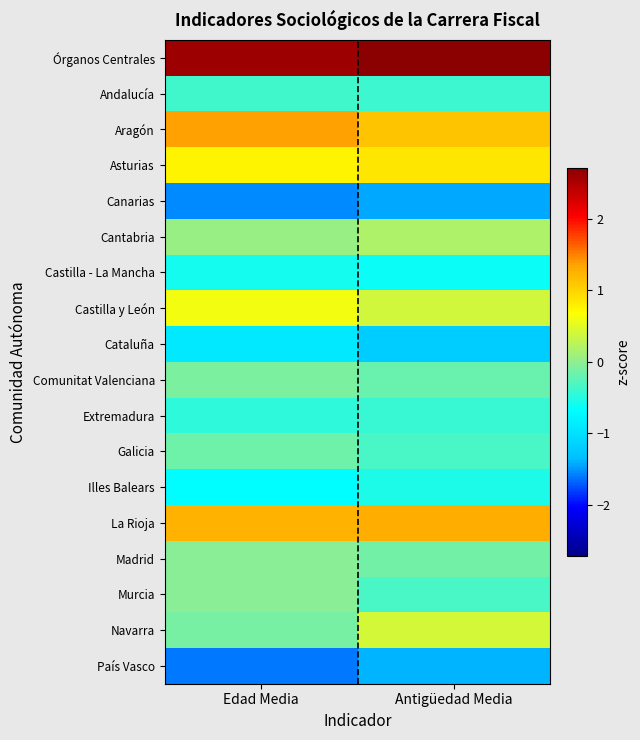

Which category has the lowest value across all series?

Edad Media